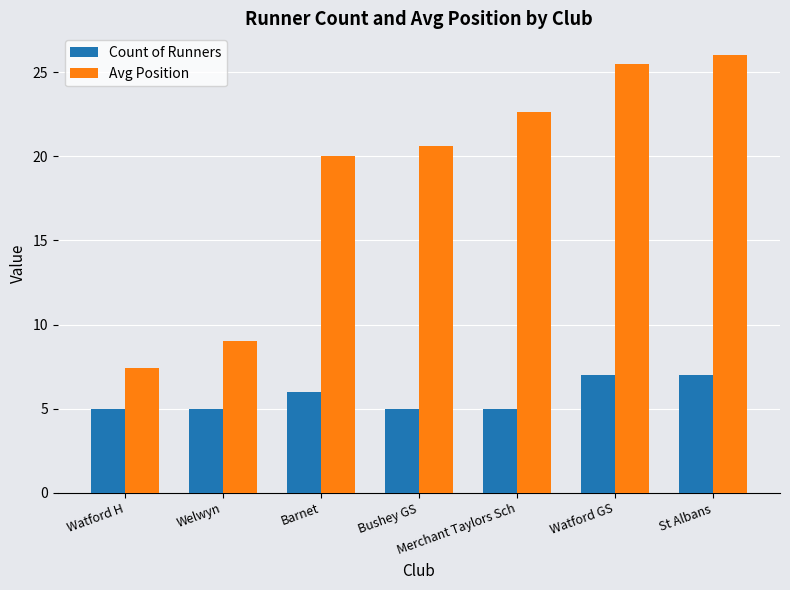

What is the total value across all series at Barnet?

26.0